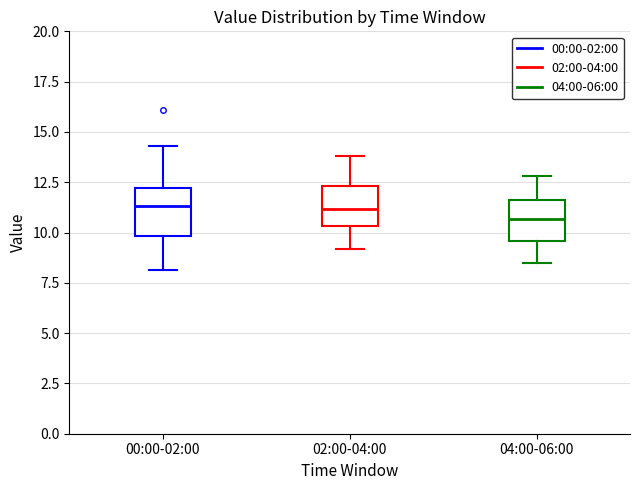

Reading left to right, transcribe this box plot: for each box, give where its median line is, the range the box spans, and where its two whiskers end, as read against the y-axis. The values are not printed on the chart, so give them approximately, as read against the axis.

00:00-02:00: median 11.5, box 10.0 to 12.0, whiskers 8.0 to 14.5
02:00-04:00: median 11.0, box 10.5 to 12.5, whiskers 9.0 to 14.0
04:00-06:00: median 10.5, box 9.5 to 11.5, whiskers 8.5 to 13.0